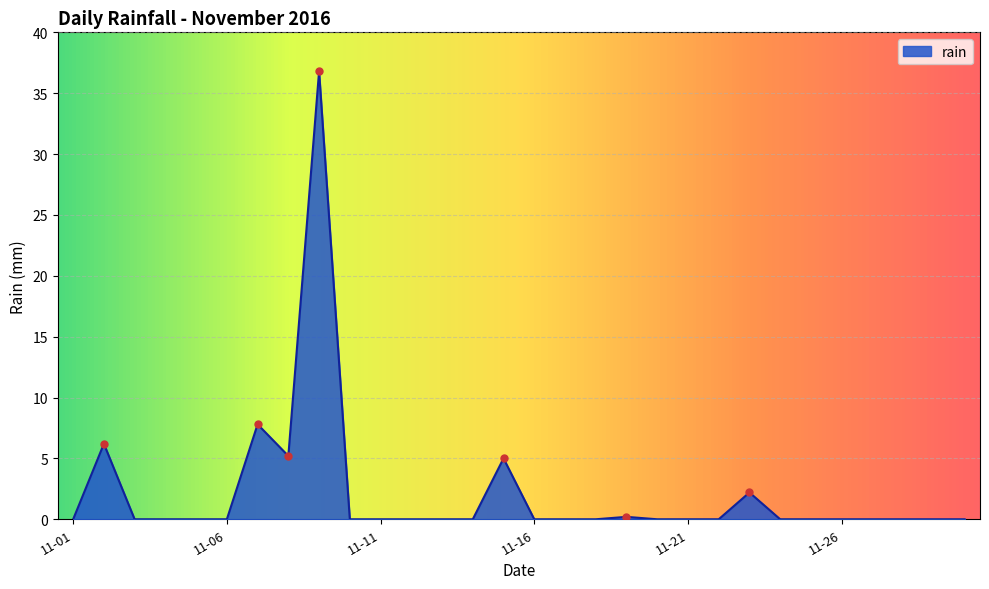

What is the difference between the maximum and minimum values?

36.8